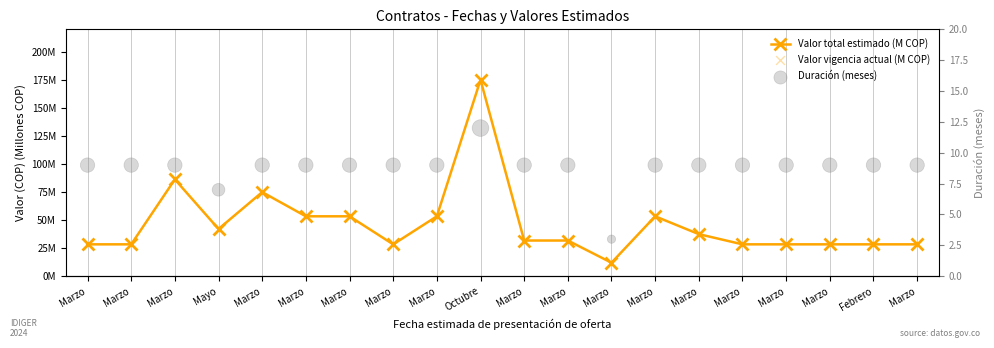

At how many categories does at least one series exceed 65?

3